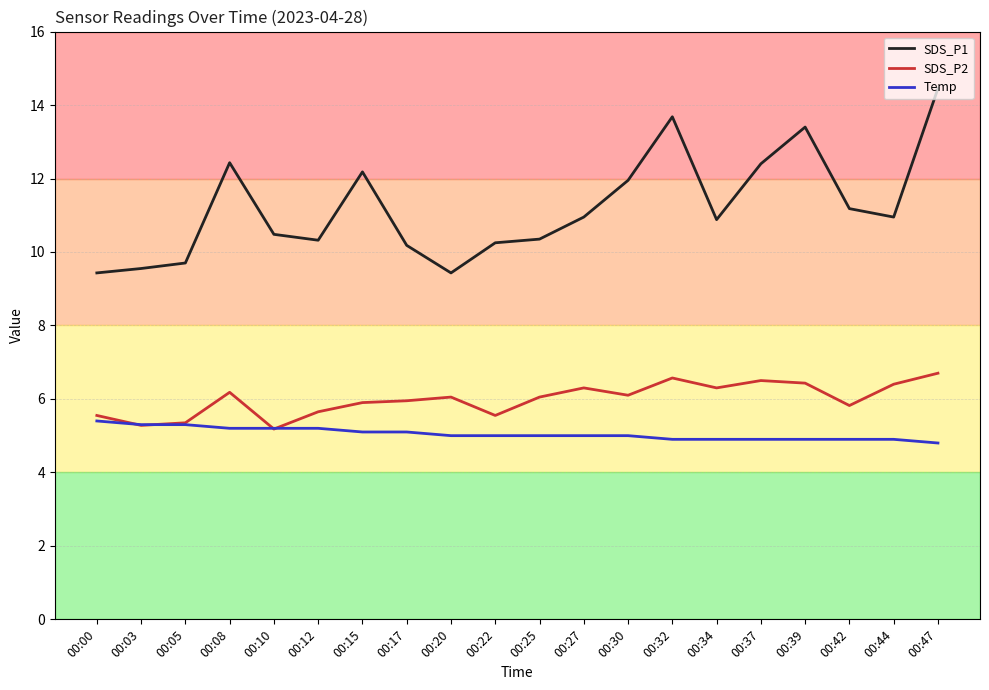

True or false: SDS_P1 and SDS_P2 cross at least once.

False